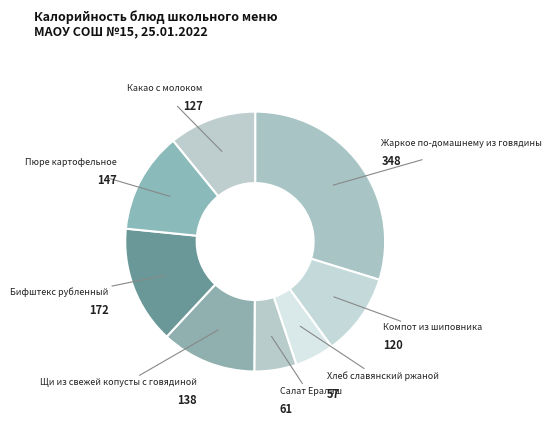

Is the sum of Щи из свежей копусты с говядиной and Хлеб славянский ржаной greater than half?

No